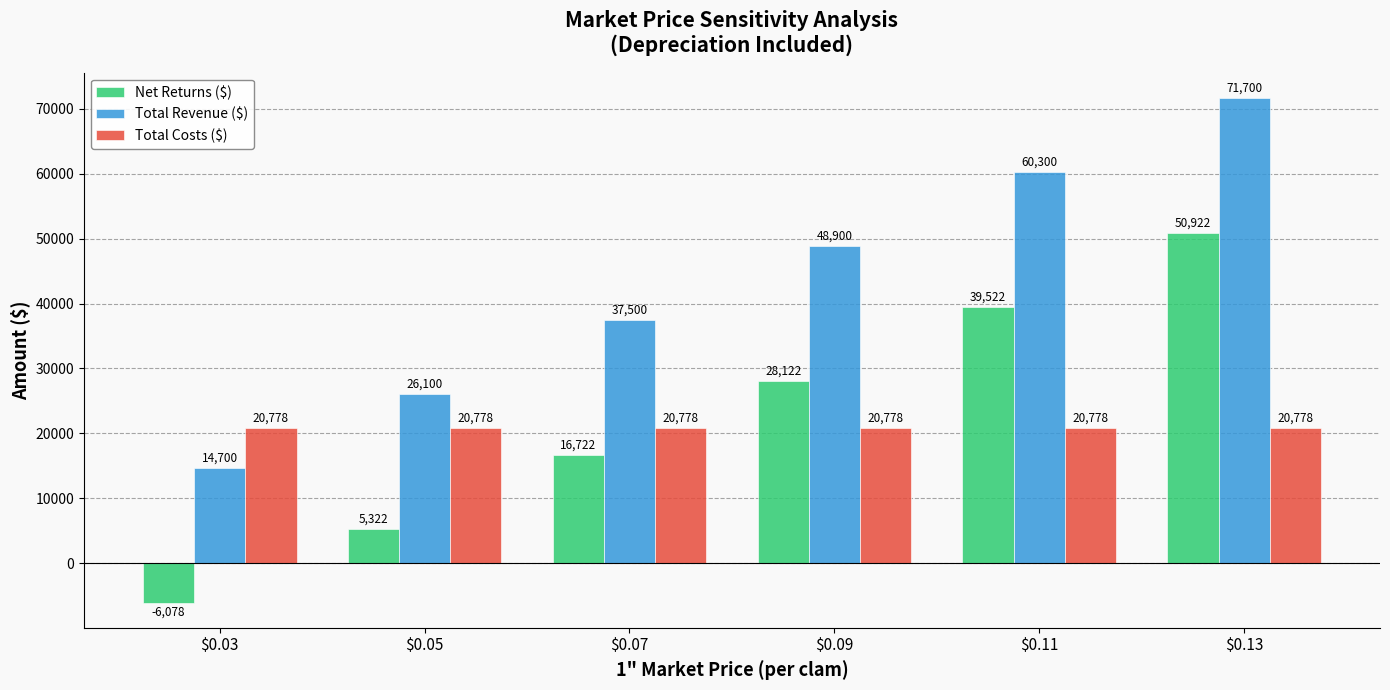

What is the smallest value displayed?

-6078.5